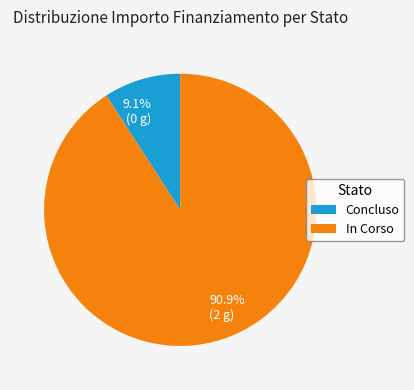

Does any single category account for the majority?

Yes